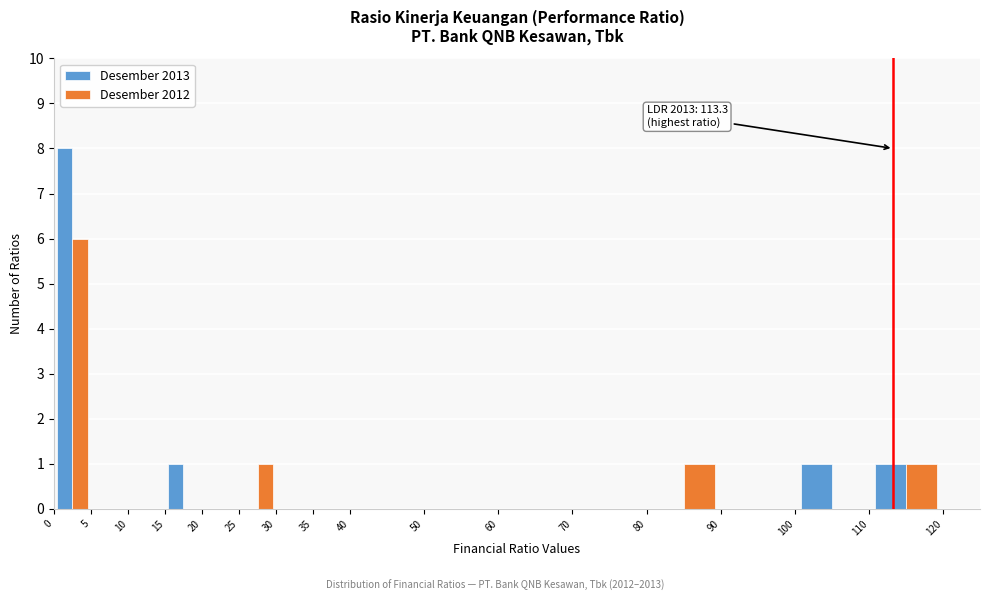

In the Desember 2012 series, which range on the x-axis has the tallest bar?

0 to 5